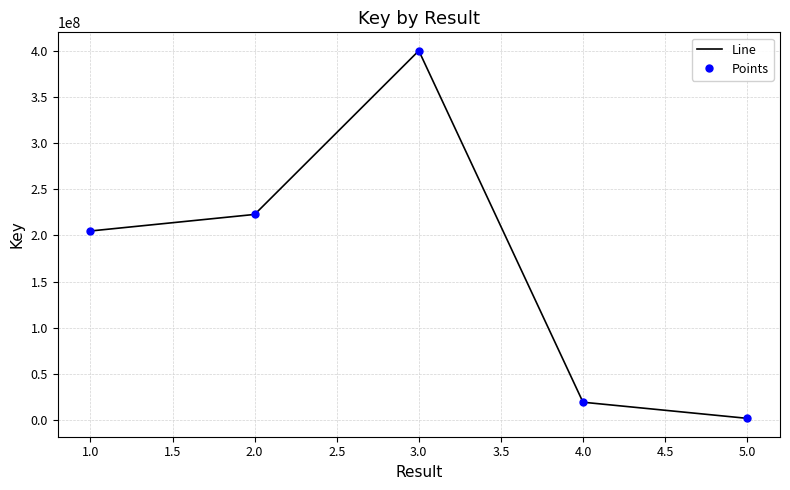

Rank the series by their maximum value, from highest to lowest.

Line, Points